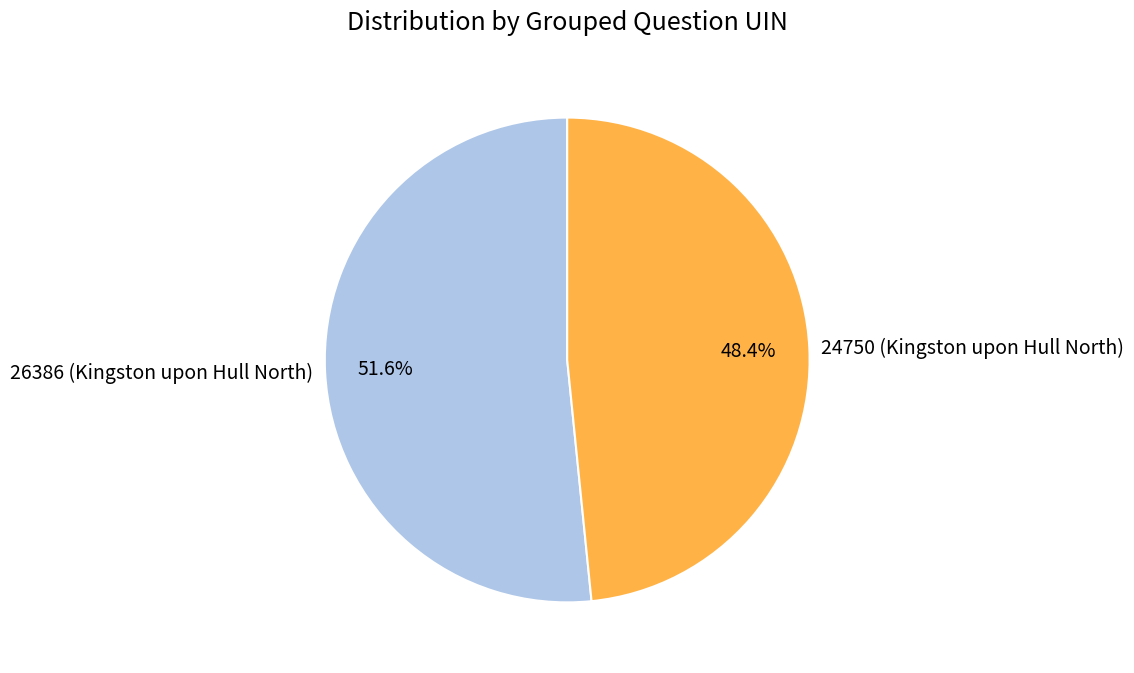

Is the sum of 26386 (Kingston upon Hull North) and 24750 (Kingston upon Hull North) greater than half?

Yes